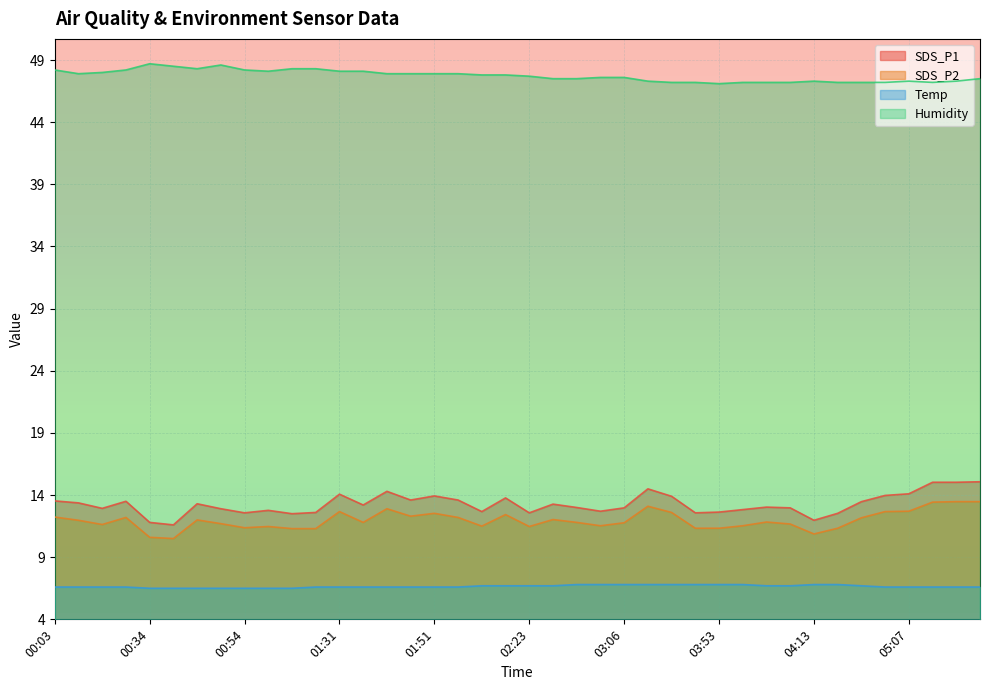

How many lines are shown in the chart?

4